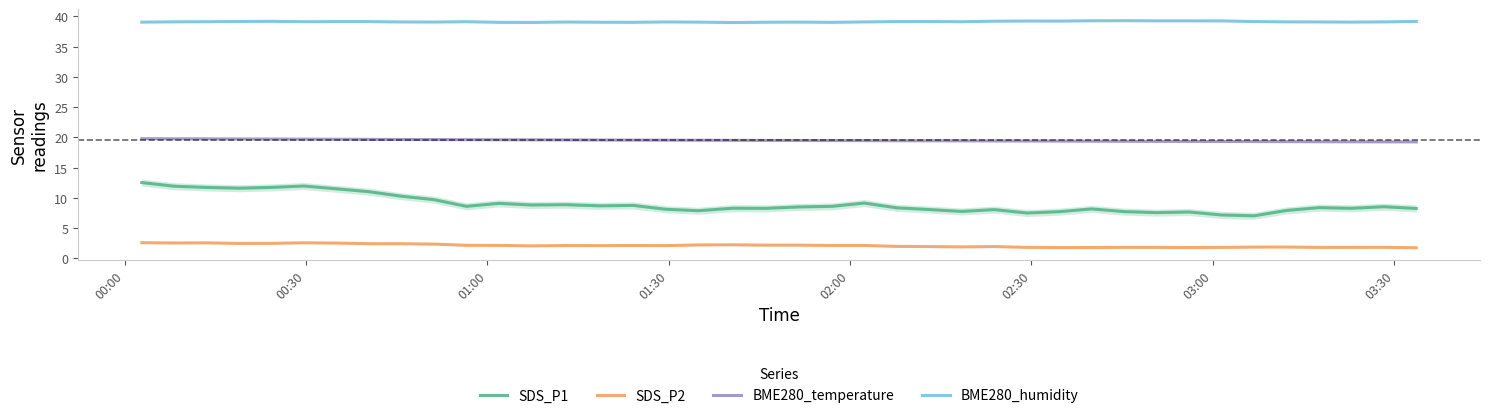

True or false: BME280_temperature and SDS_P2 cross at least once.

False